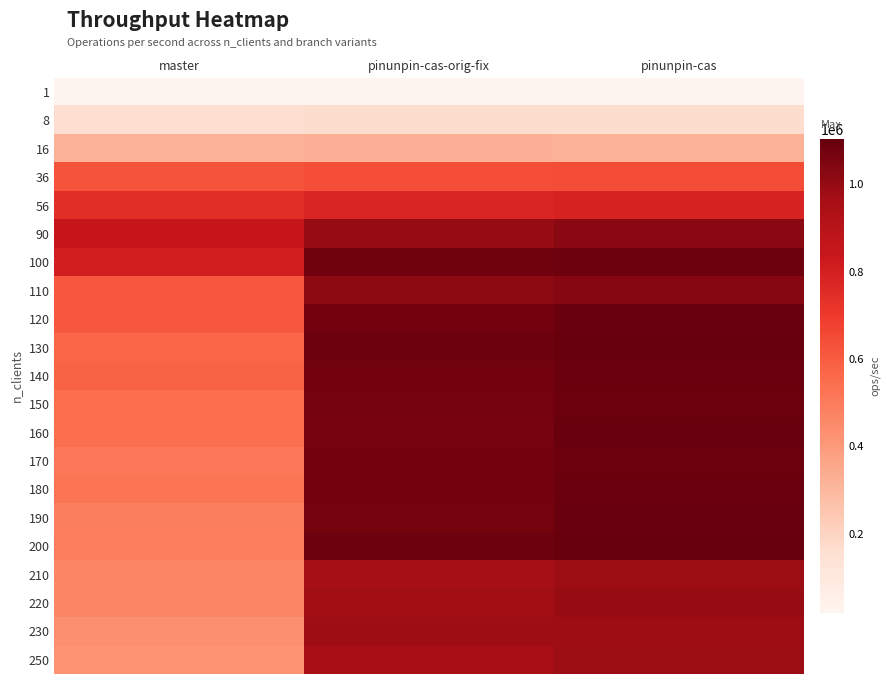

What is the total value across all series at pinunpin-cas-orig-fix?

18558718